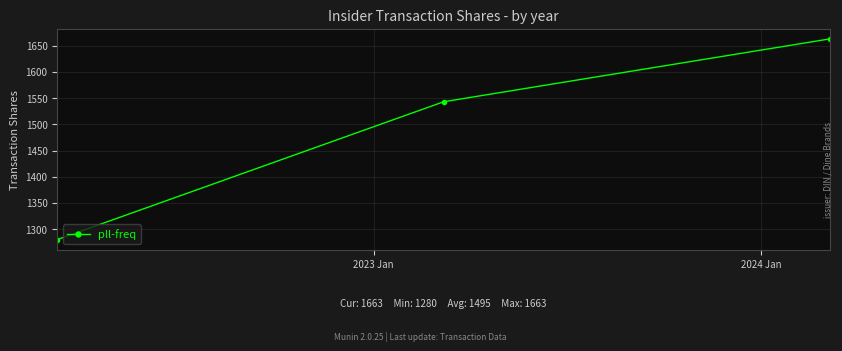

Reading right to left, transcribe all the data shown in this chart.

1663	1543	1280